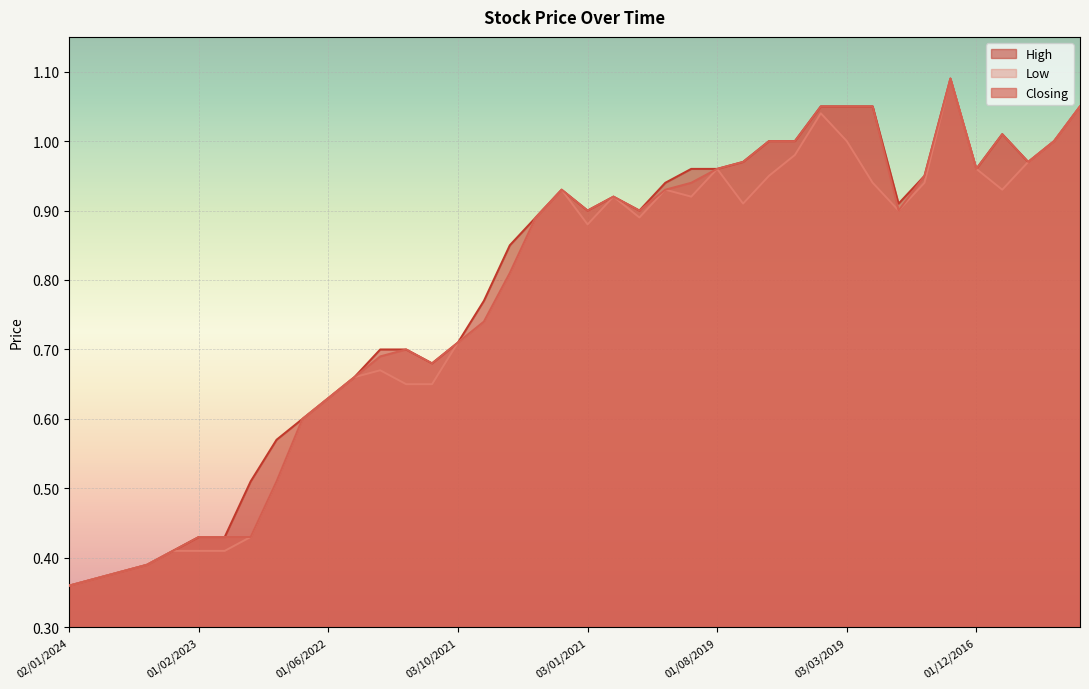

The Closing series shows 0.9 at 03/01/2021. True or false?

True